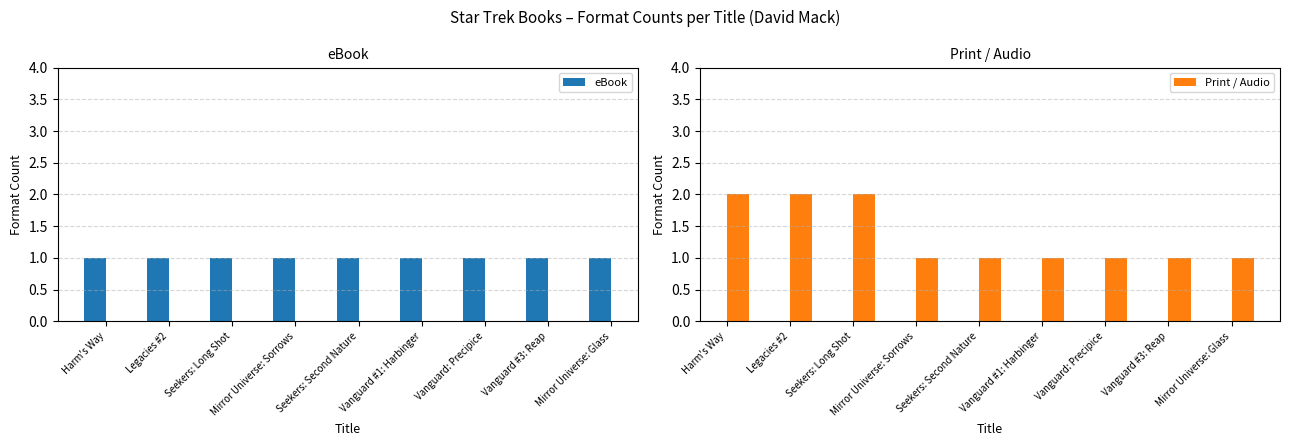

What is the label of the 8th bar from the right?

Legacies #2